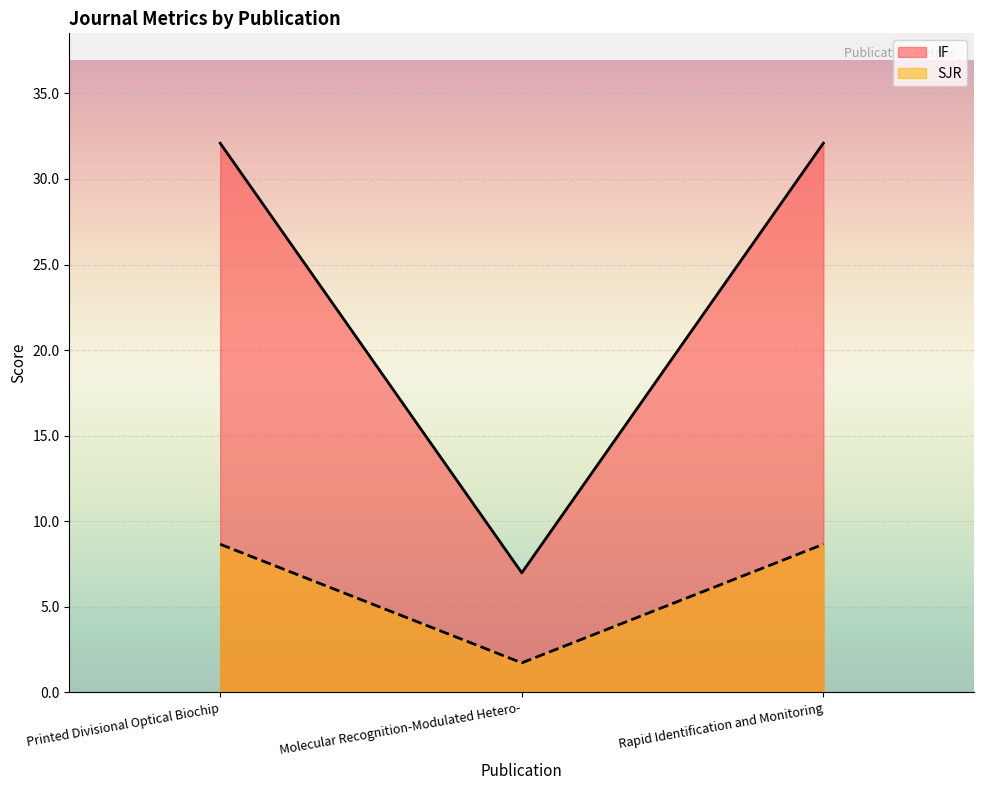

At how many categories does at least one series exceed 14?

2